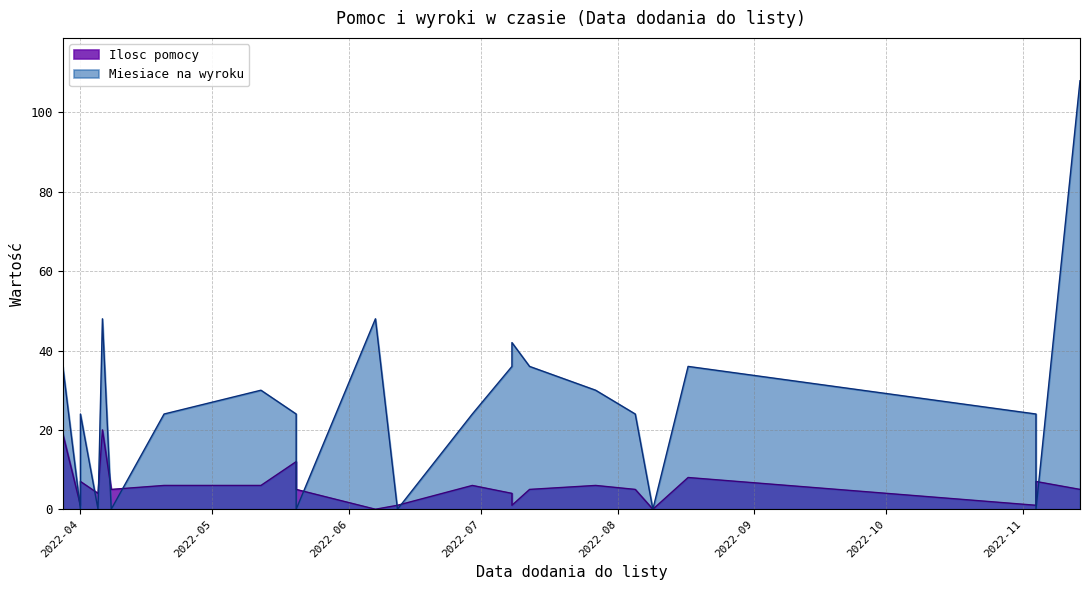

What is the highest value of the Miesiace na wyroku series?

108